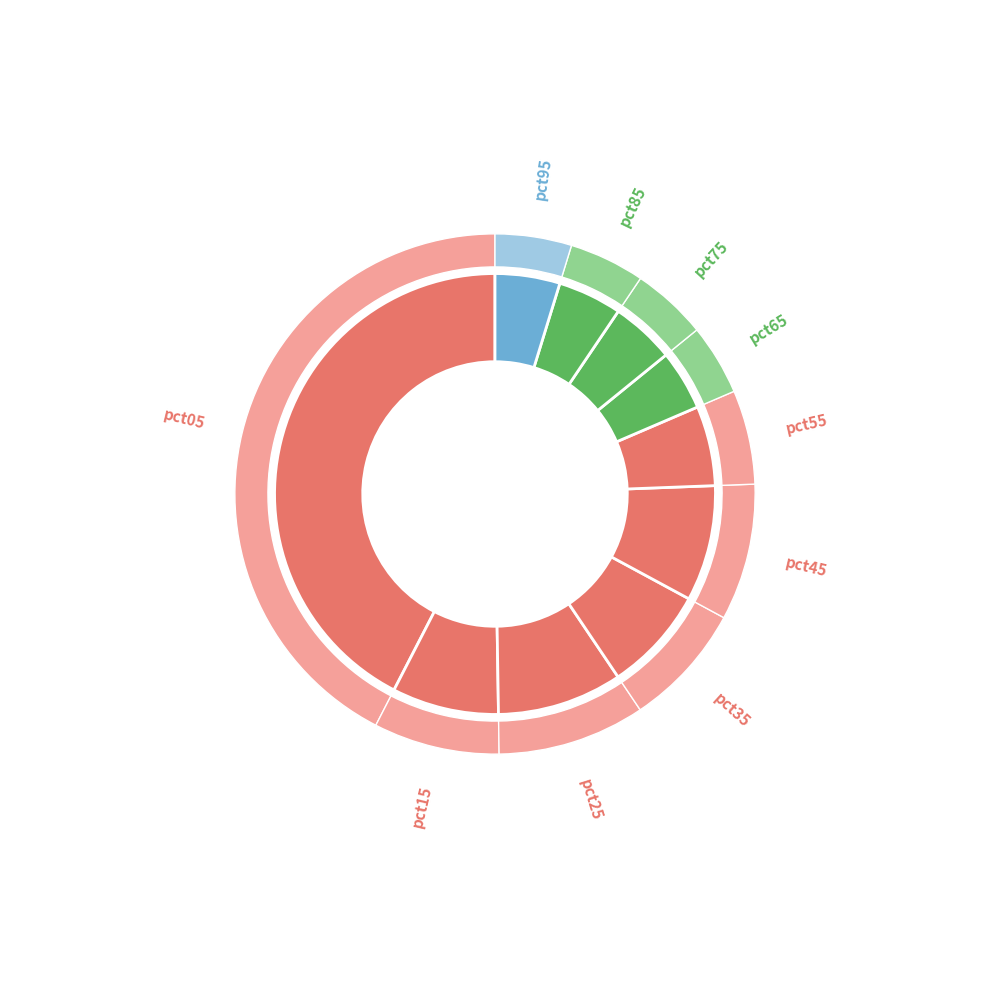

What portion of the pie excludes pct85?

95.3%